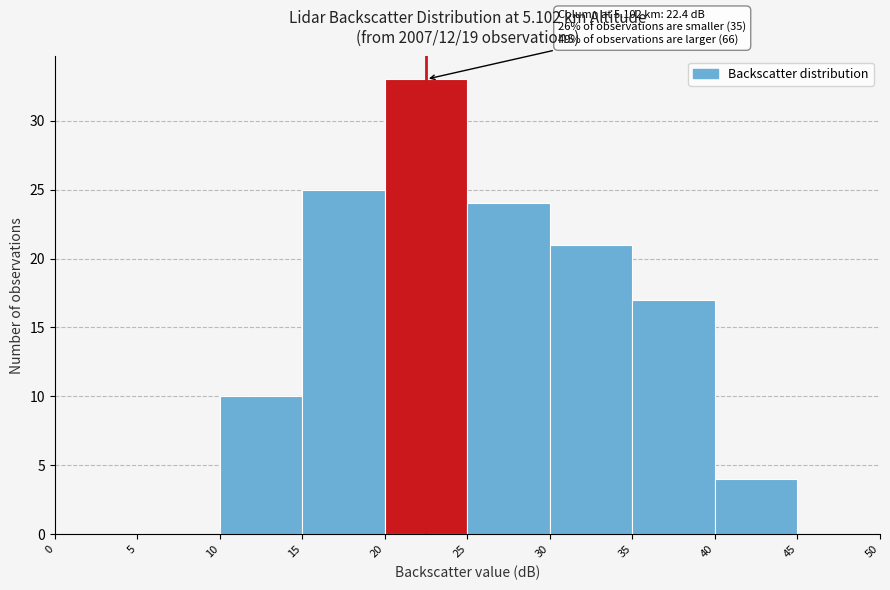

Over which range of the x-axis is the bar tallest?

20 to 25